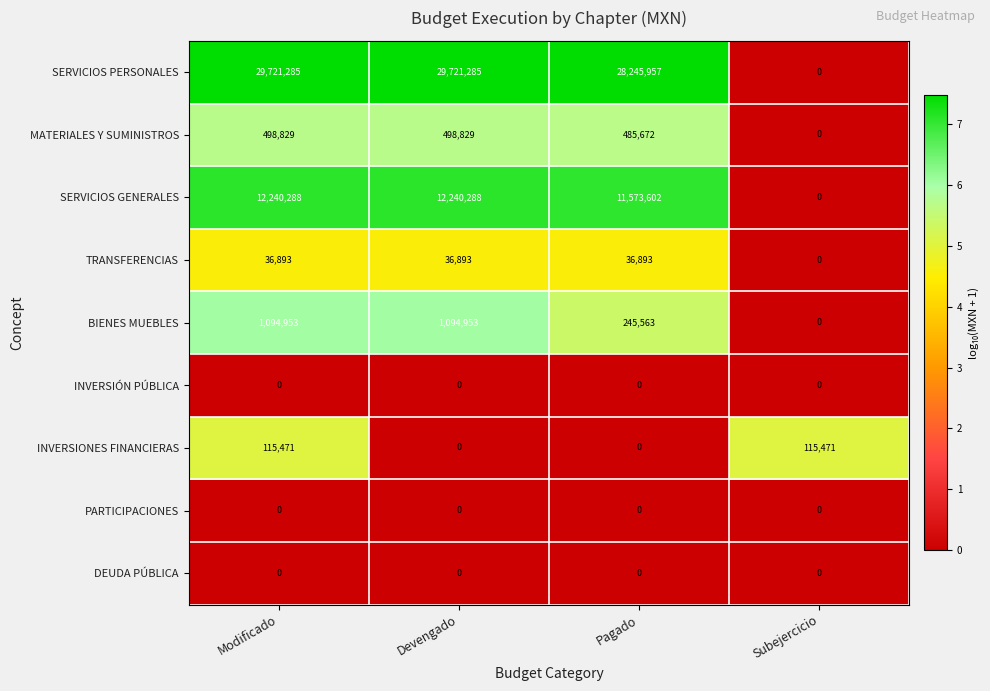

What is the sum of the SERVICIOS GENERALES values at Pagado and Subejercicio?

11573602